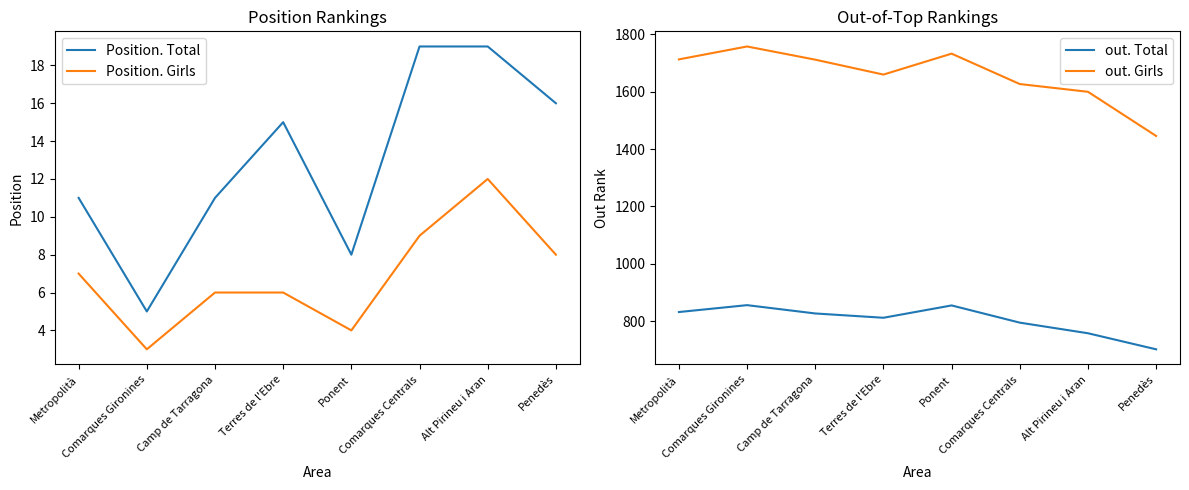

Rank the series at Alt Pirineu i Aran from lowest to highest value.

Position. Girls, Position. Total, out. Total, out. Girls